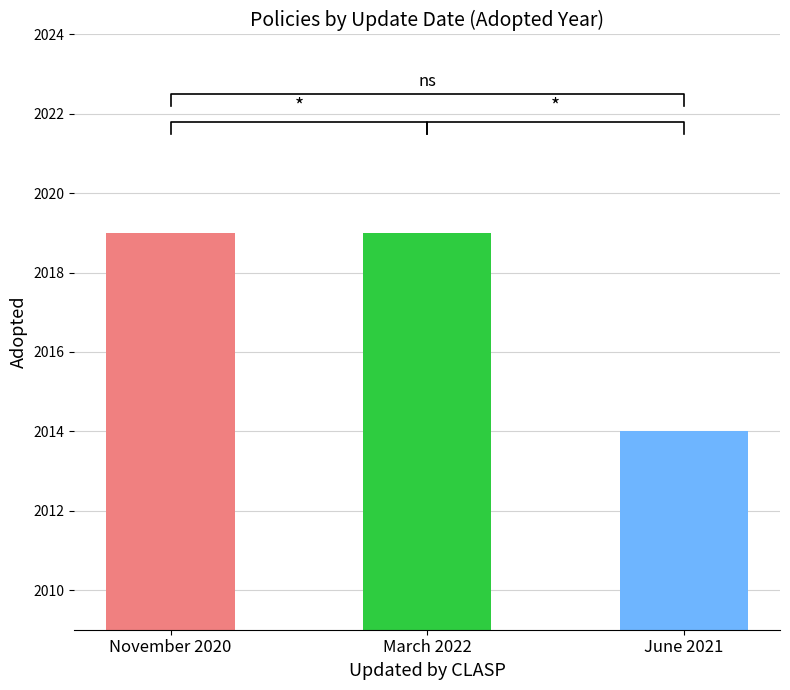

Is it true that the value at March 2022 is 1285?

False